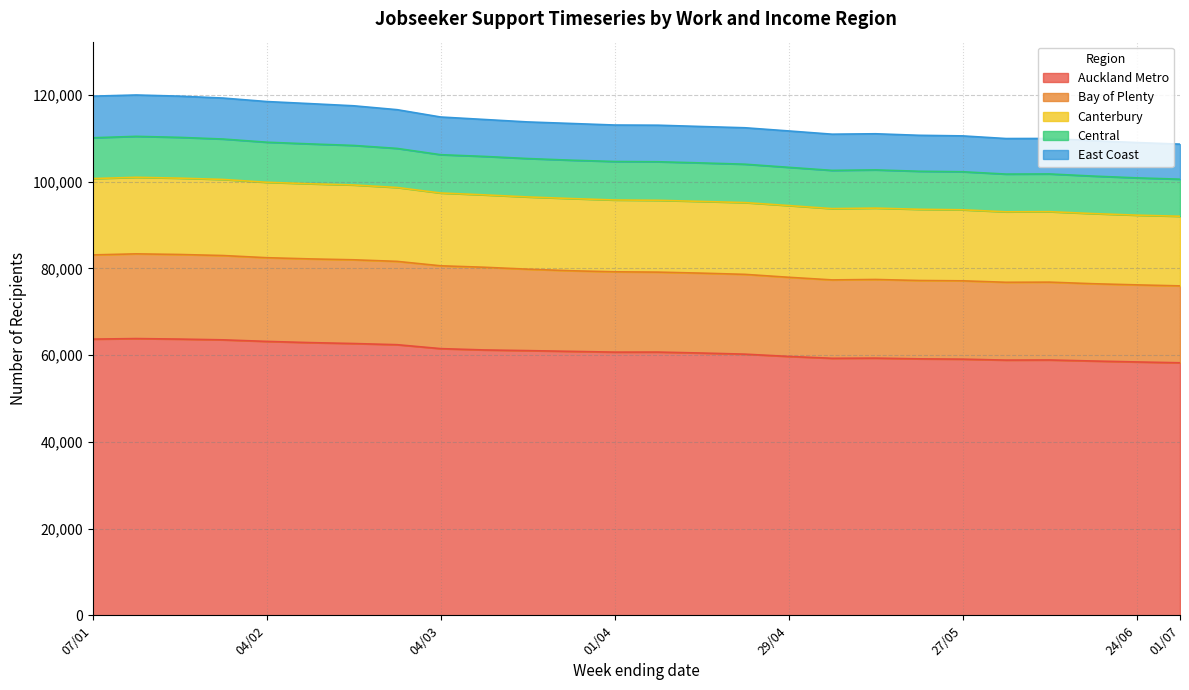

What is the lowest value of the Auckland Metro series?

58233